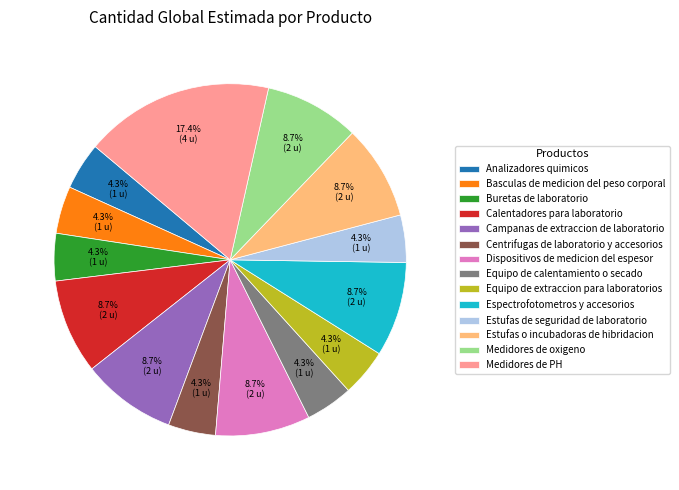

How many segments does this pie chart have?

14